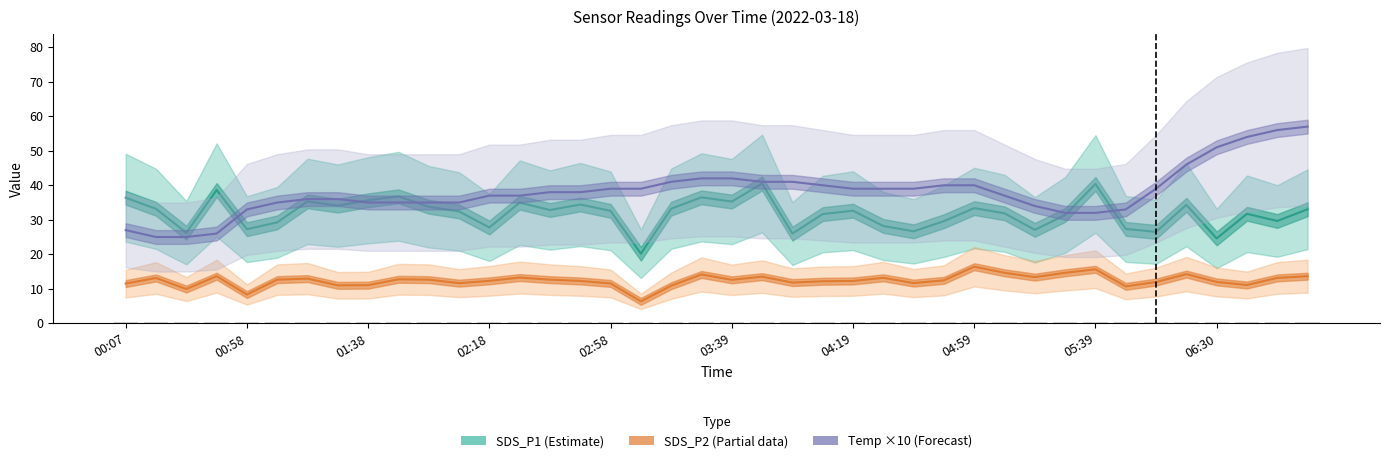

What is the average value of the SDS_P1 (Estimate) series?

31.8